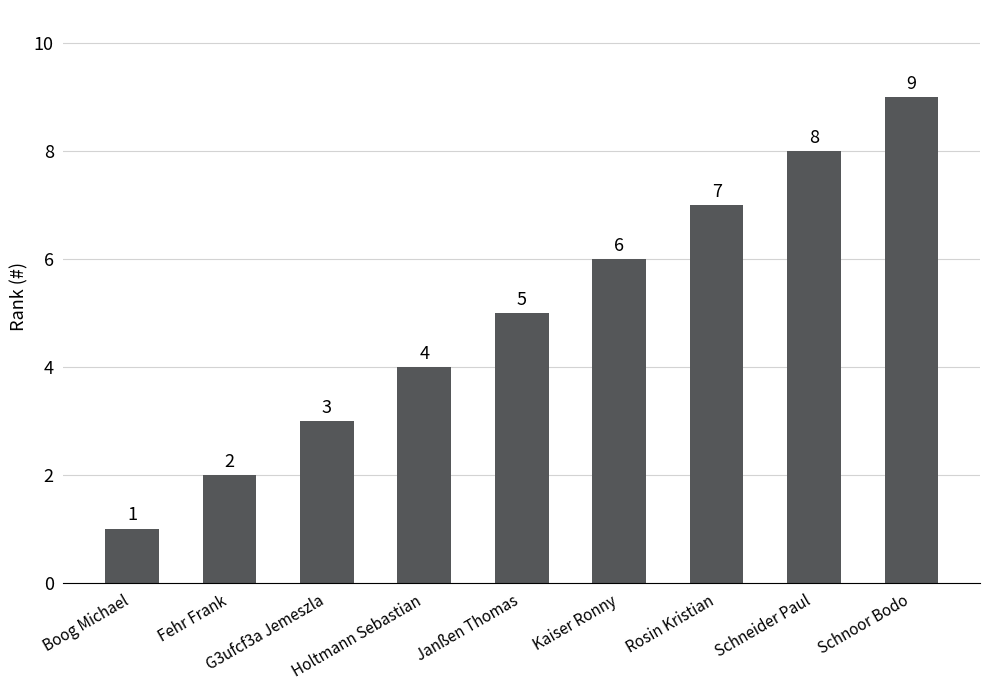

Does the chart contain any negative values?

No